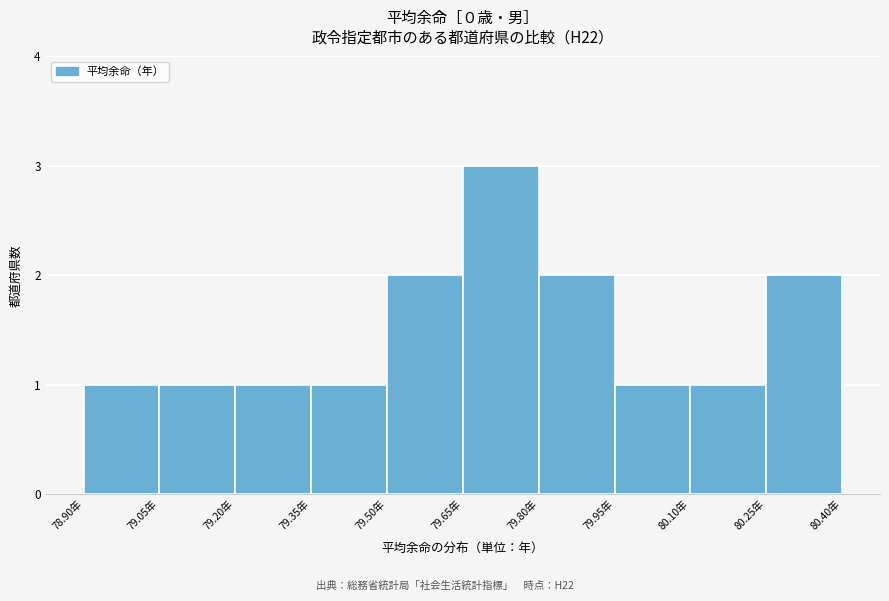

Reading left to right, list every bar in this chart as the range it spans on the x-axis followed by its height. Neither the bar edges nor the heights are printed on the chart, so give them approximately, as read against the axes.

78.90 to 79.05: 1
79.05 to 79.20: 1
79.20 to 79.35: 1
79.35 to 79.50: 1
79.50 to 79.65: 2
79.65 to 79.80: 3
79.80 to 79.95: 2
79.95 to 80.10: 1
80.10 to 80.25: 1
80.25 to 80.40: 2